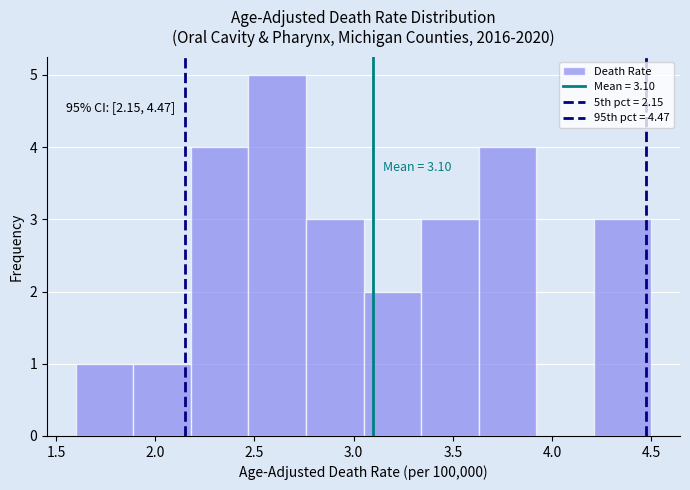

Which range on the x-axis has the tallest bar?

2.47 to 2.76